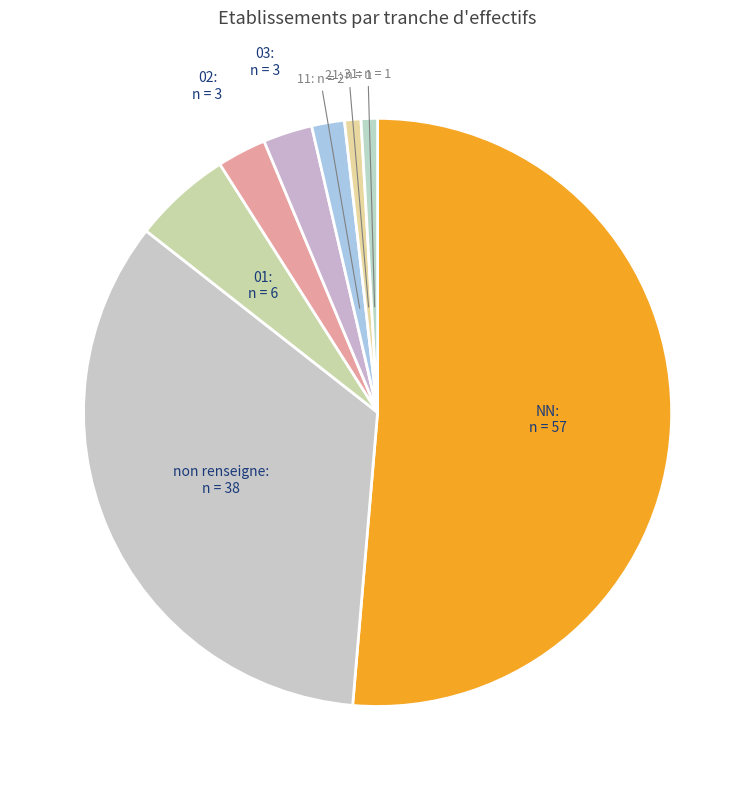

How many segments does this pie chart have?

8